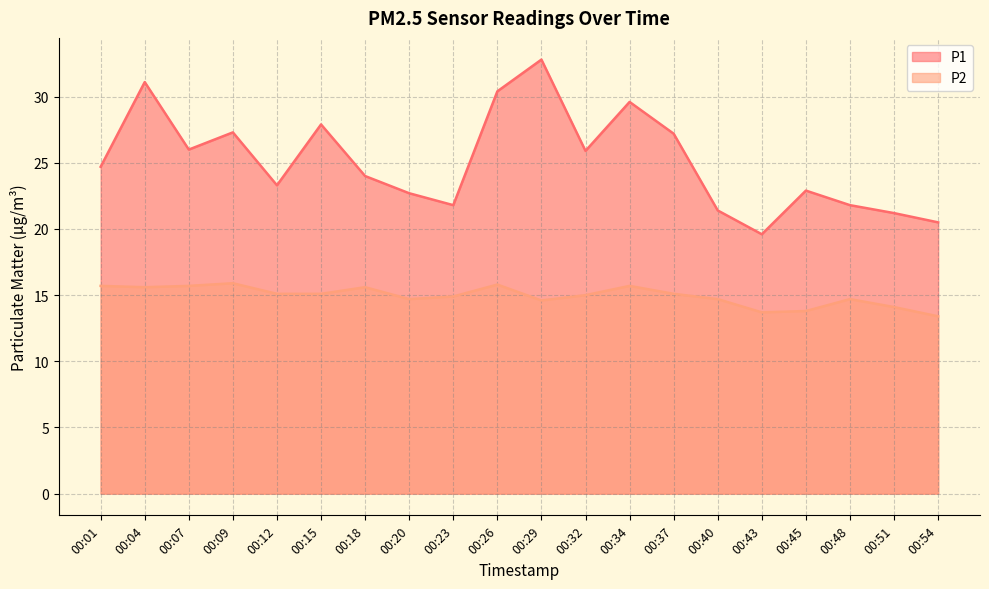

What is the difference between the highest and lowest values at 00:51?

7.1